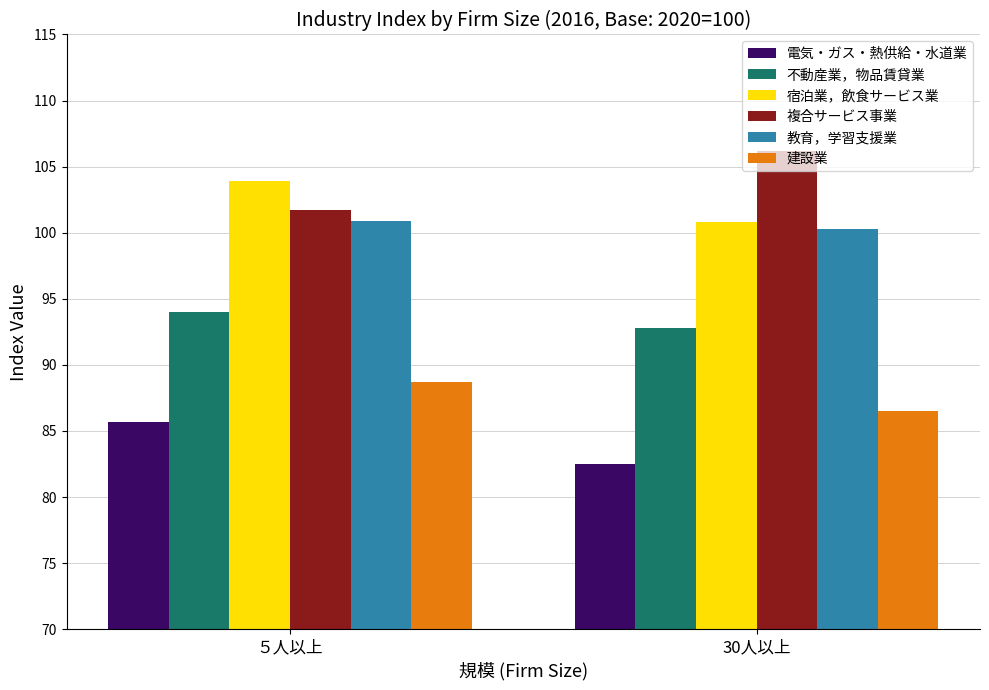

Is it true that 建設業 equals 135.3 at 30人以上?

False